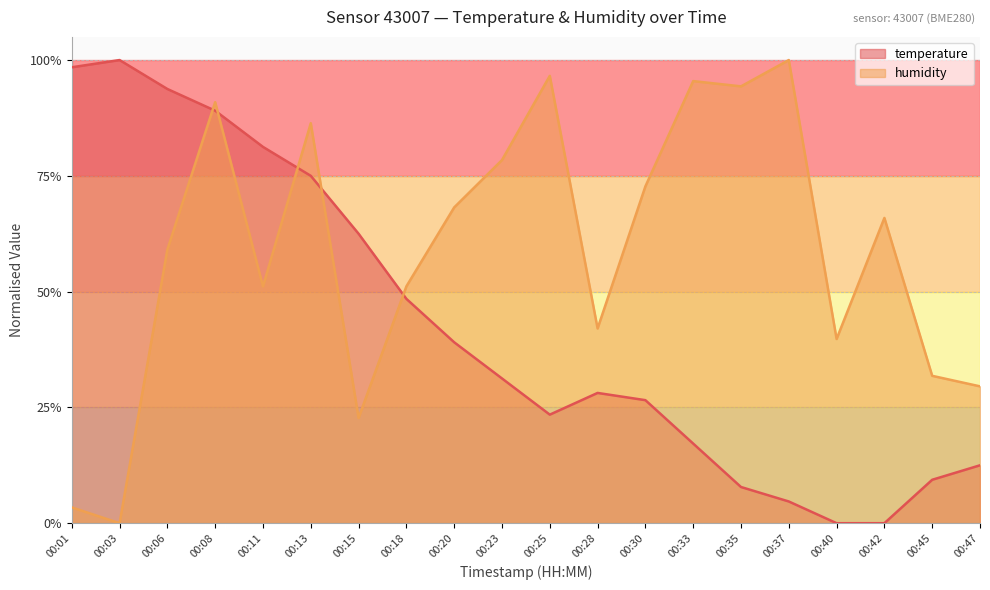

Is it true that humidity equals 0.9 at 00:35?

True